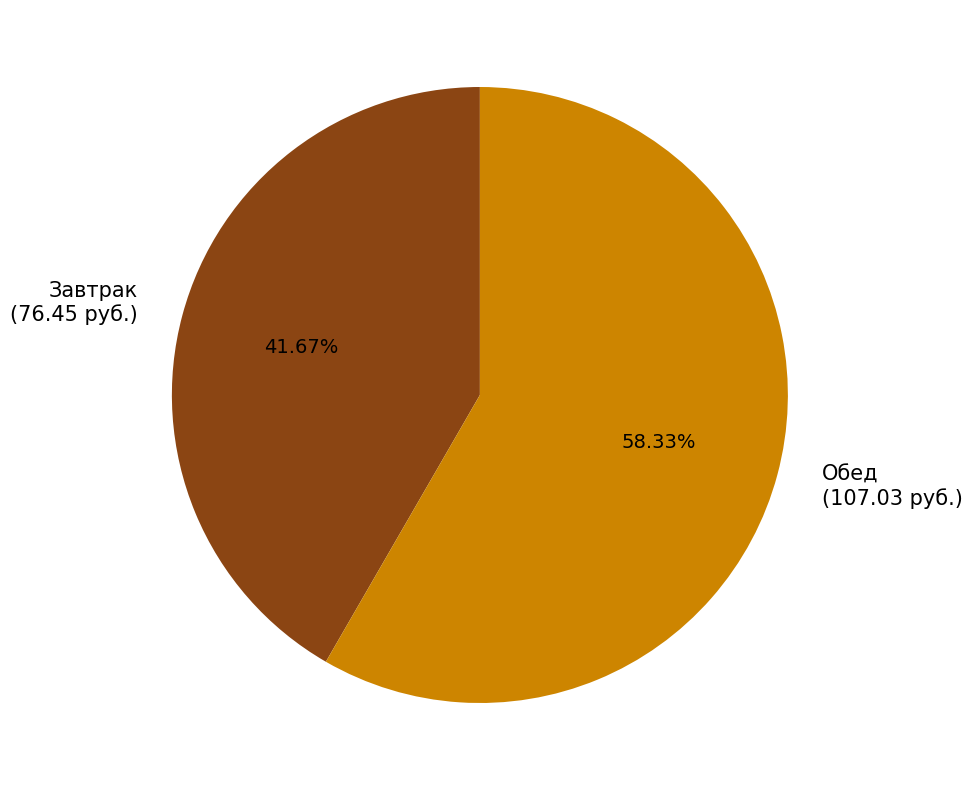

Which category accounts for the majority?

Обед